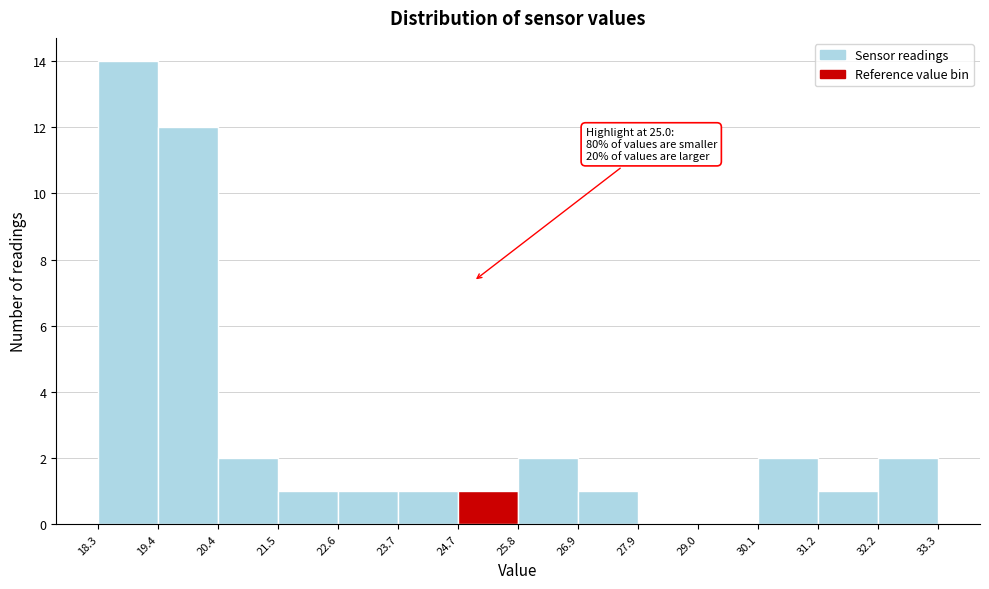

Over which range of the x-axis is the bar tallest?

18.3 to 19.4